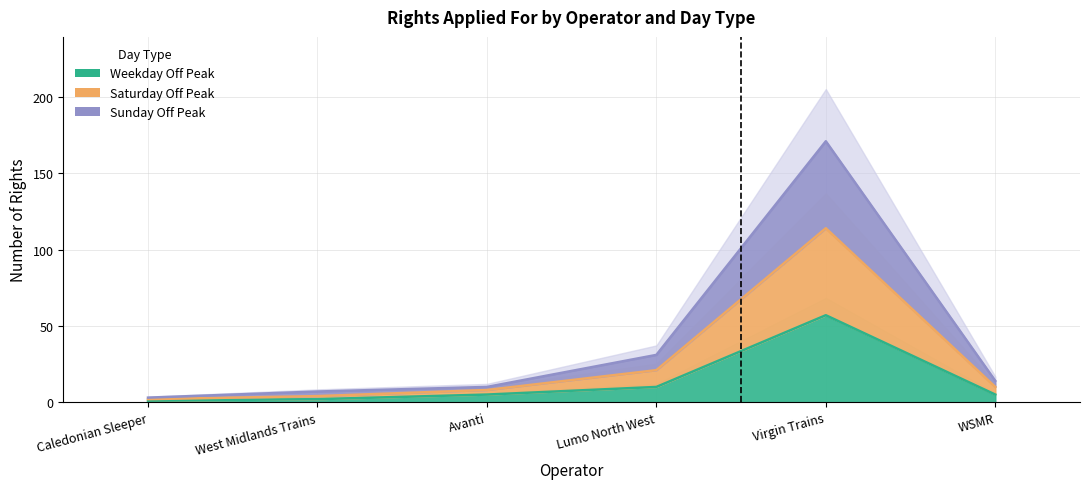

What is the difference between the highest and lowest values at Avanti?

5